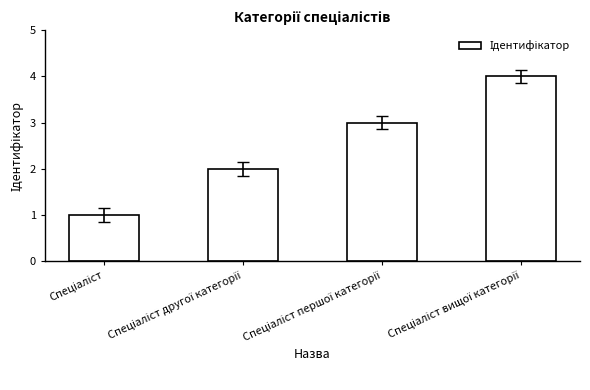

What is the maximum value shown in the chart?

4